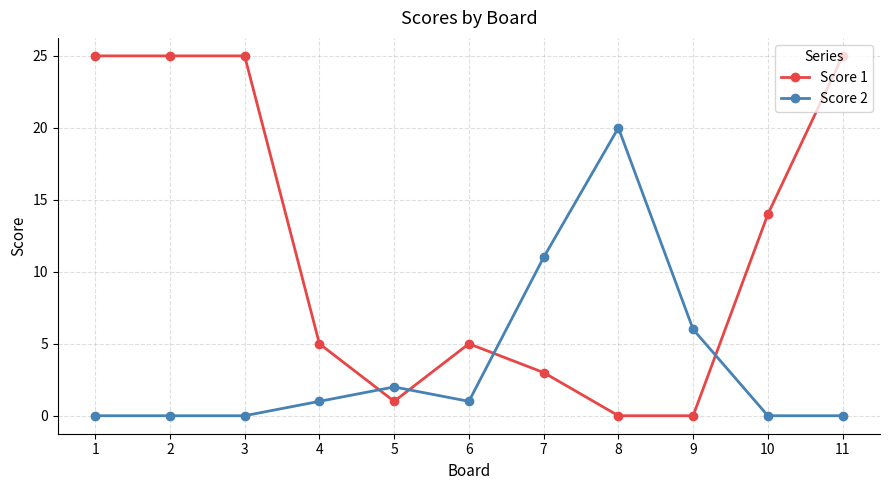

The value of Score 2 at 5 is 1. True or false?

False